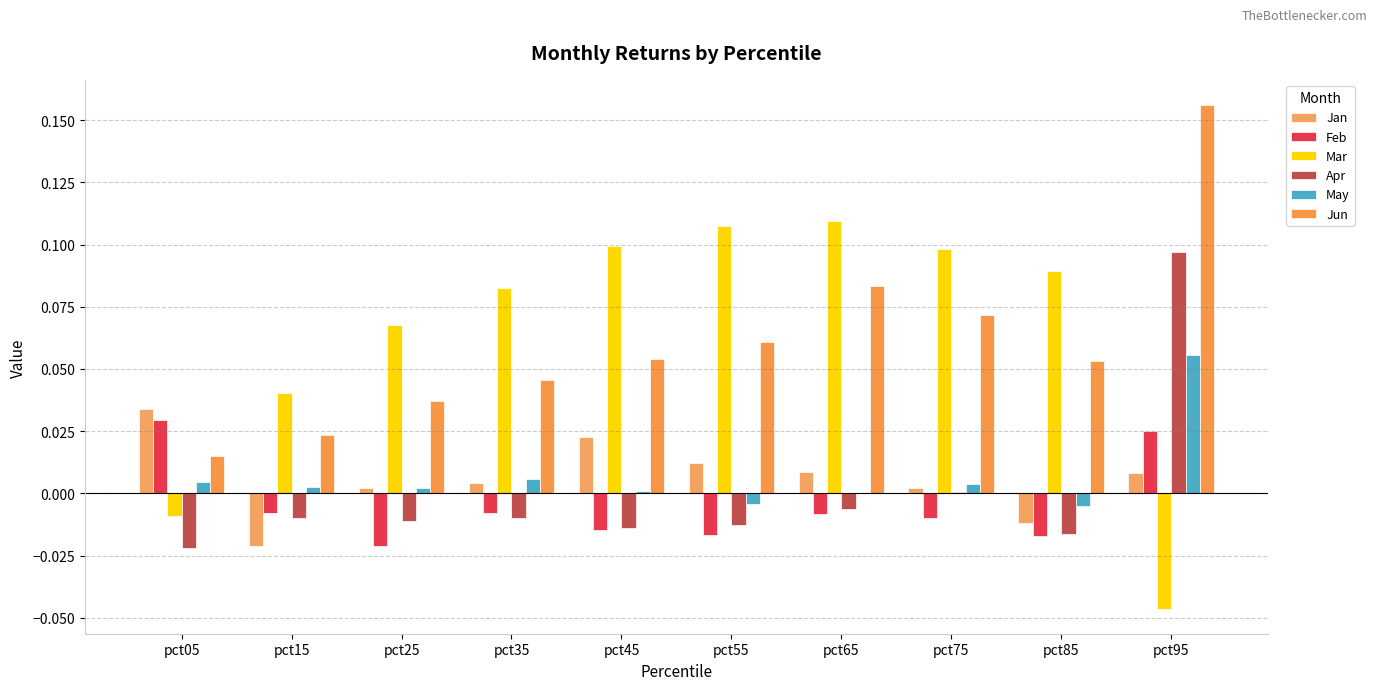

Count the number of categories in the chart.

10